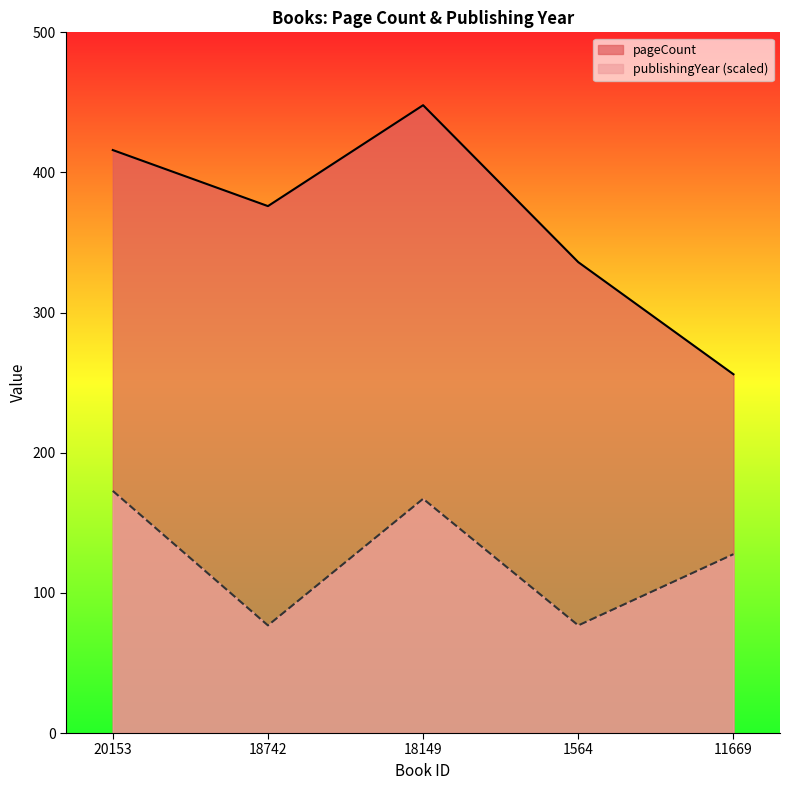

True or false: publishingYear has more than 0 interior local peaks.

True